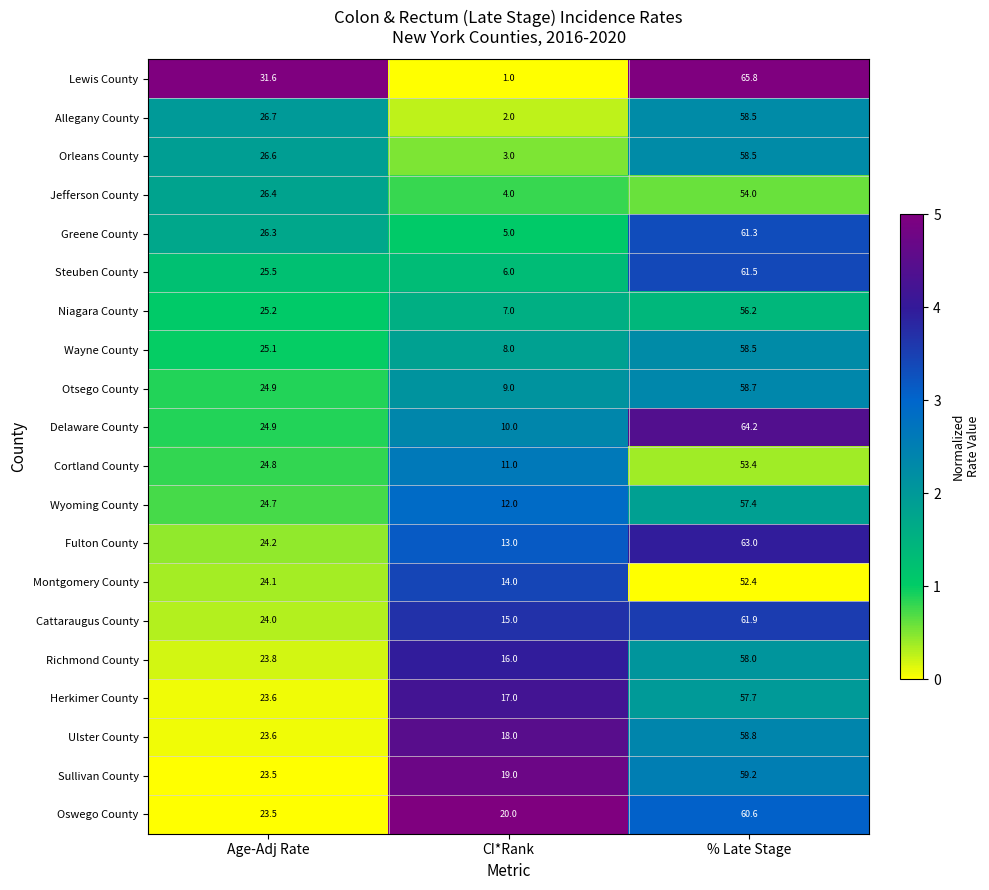

Is the value of Lewis County at Age-Adj Rate greater than the value of Ulster County at % Late Stage?

No